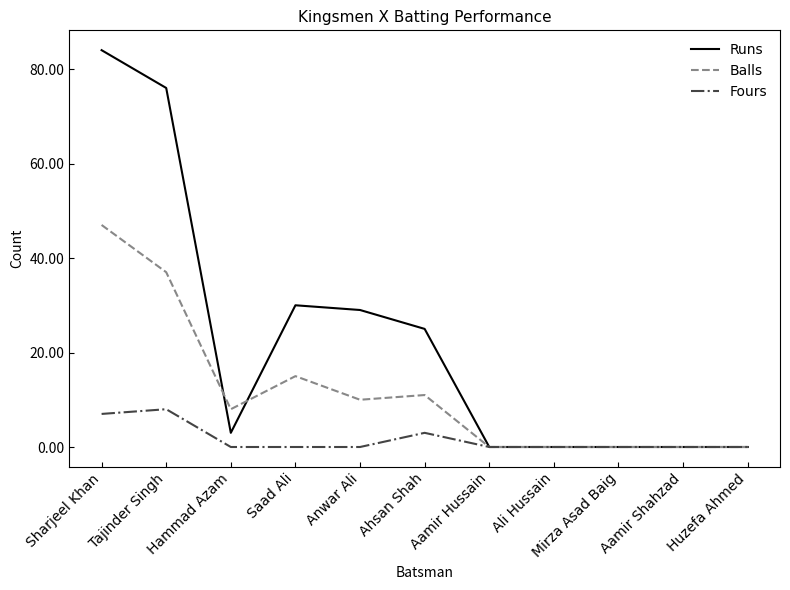

At which category is the sum across all series the highest?

Sharjeel Khan